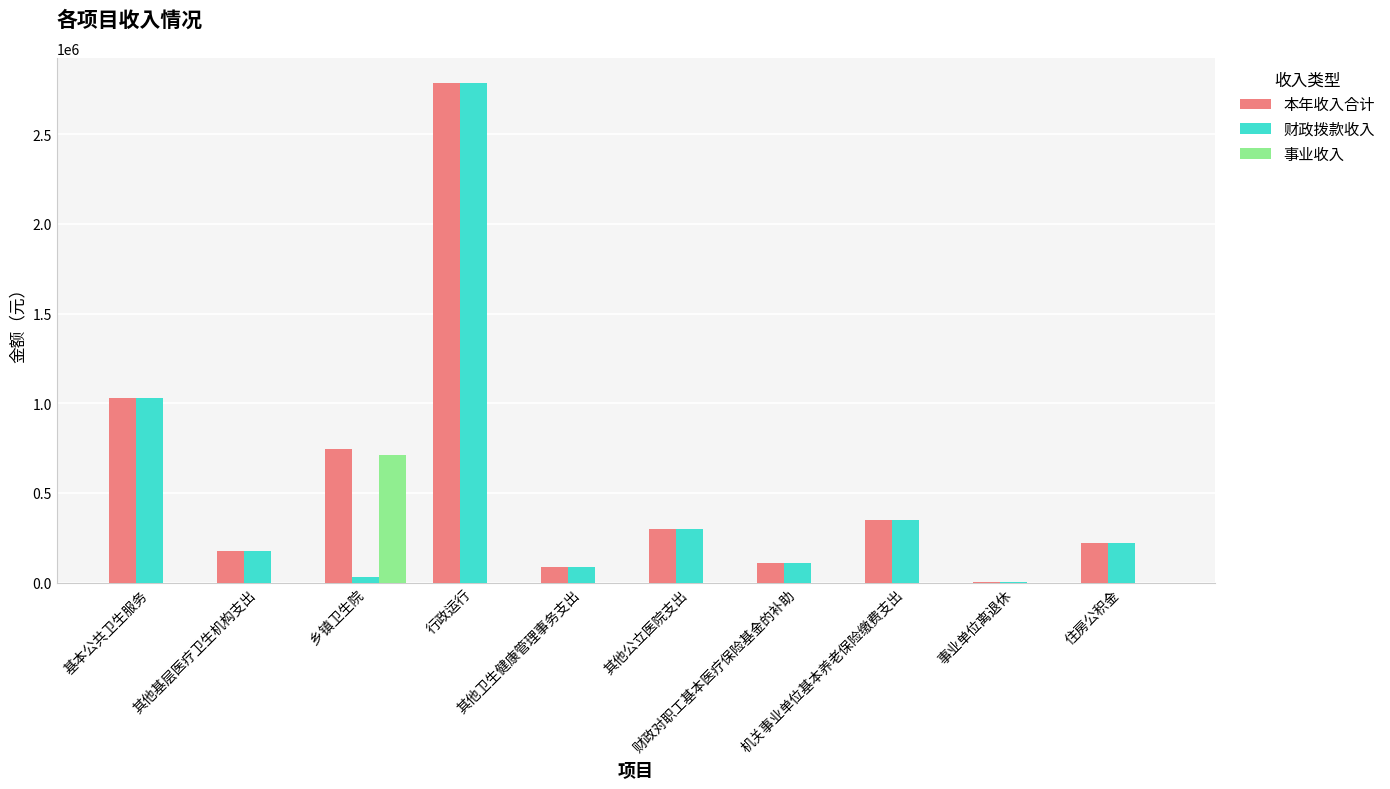

What is the sum of all 本年收入合计 values?

5803357.7